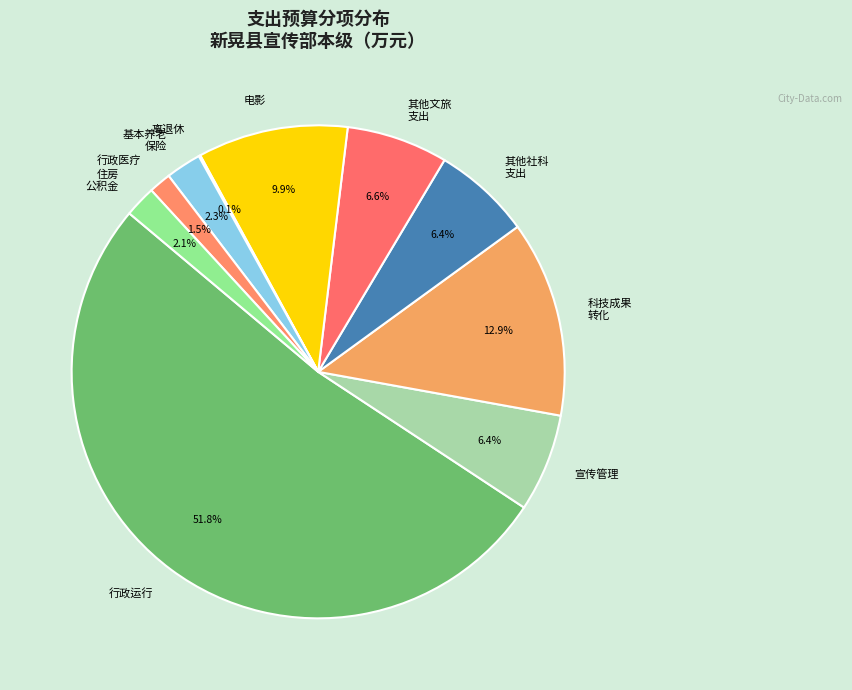

Between 行政医疗 and 其他社科 支出, which is larger?

其他社科 支出